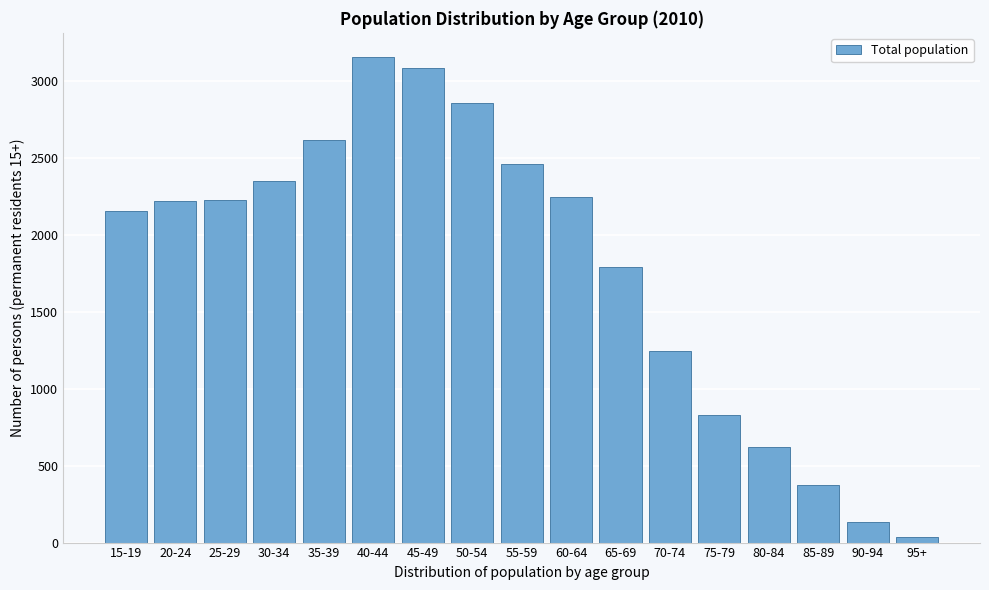

At which label is the value closest to 1593?

65-69